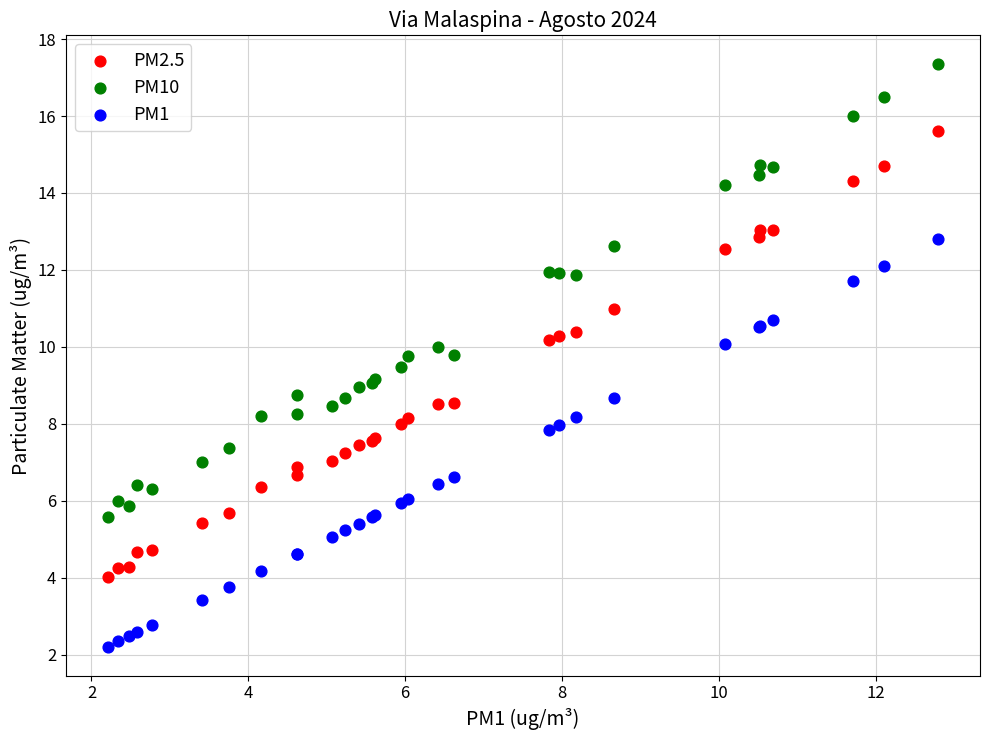

Which series has the widest spread of Y values?

PM10